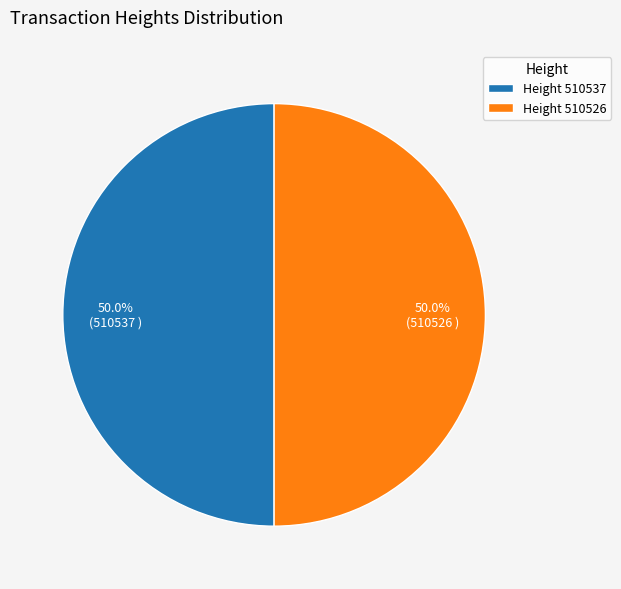

What percentage do Height 510526 and Height 510537 together represent?

100.0%